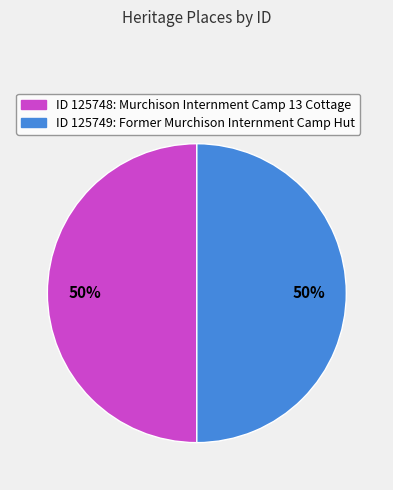

Count the number of slices in the pie.

2